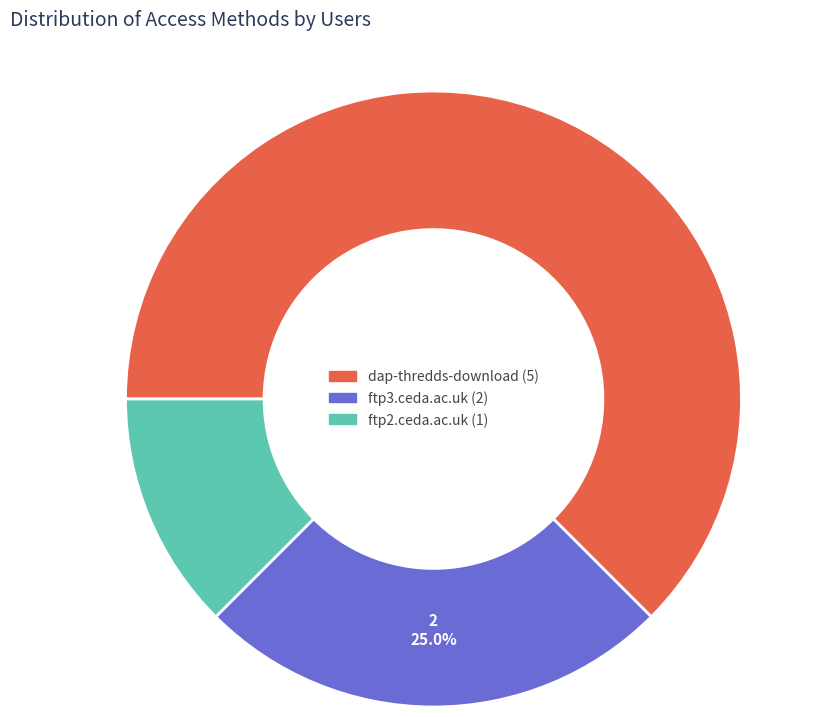

What percentage is the ftp3.ceda.ac.uk slice, to the nearest percent?

25%